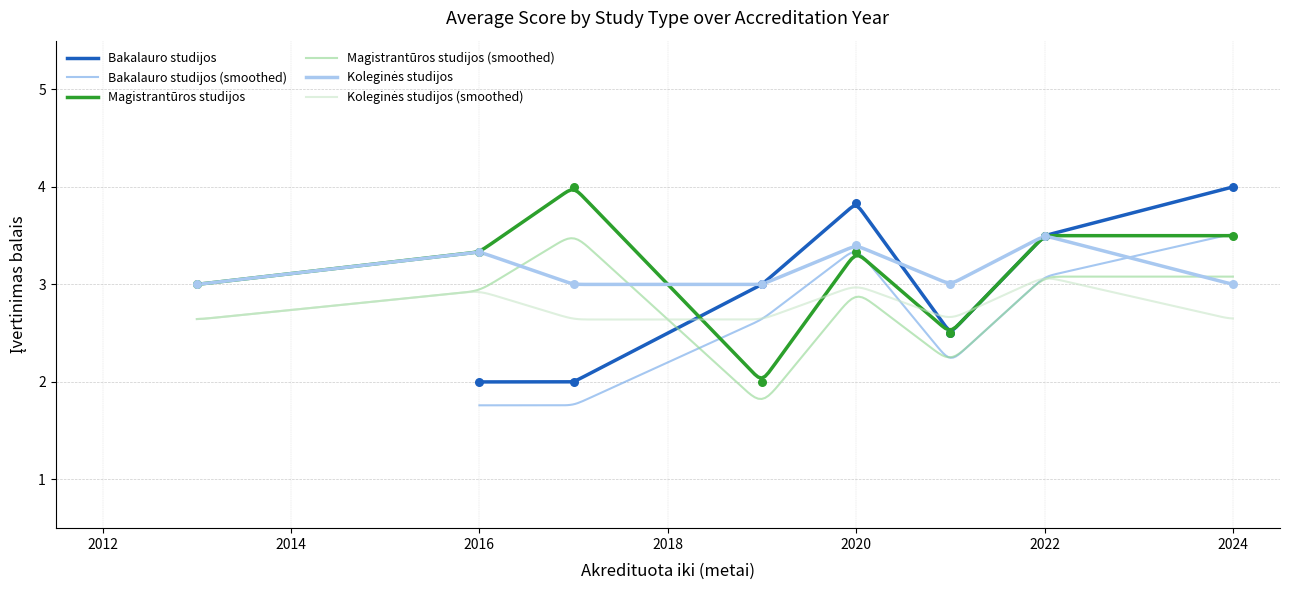

What is the highest value of the Magistrantūros studijos series?

4.0